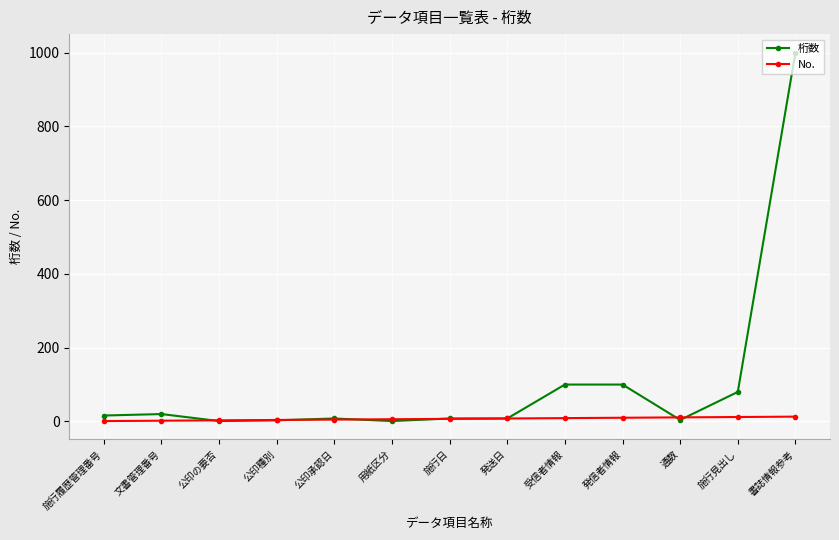

What is the label of the 6th point from the right?

発送日